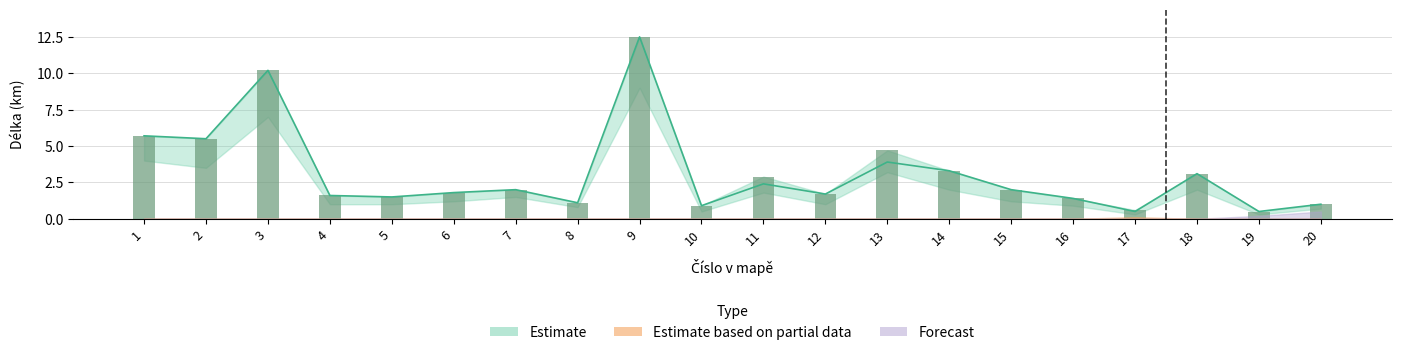

At which category does the chart reach its minimum across all series?

19